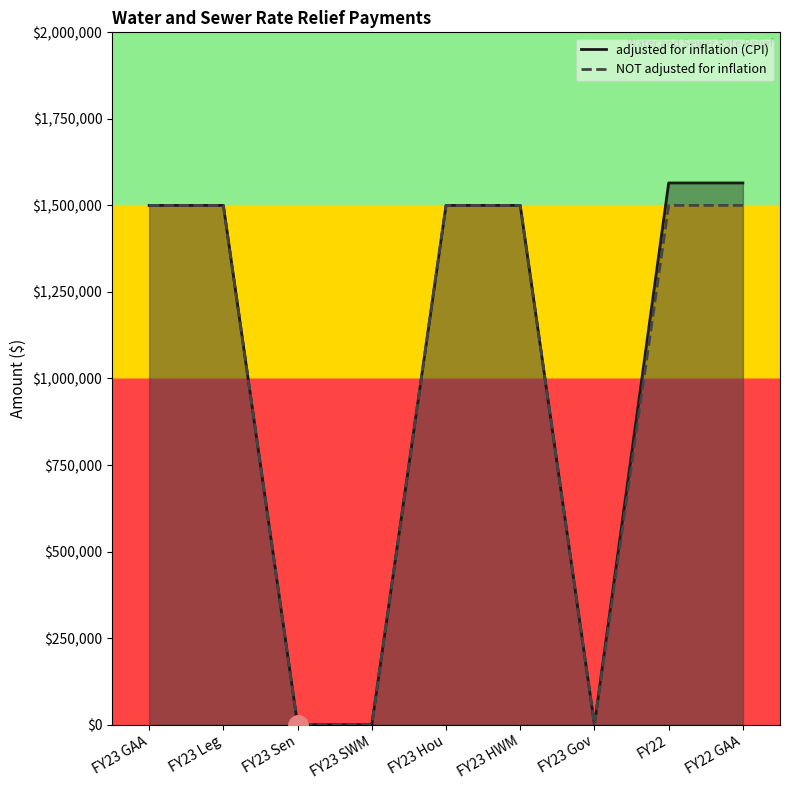

The value of NOT adjusted for inflation at FY23 Gov is 0. True or false?

True